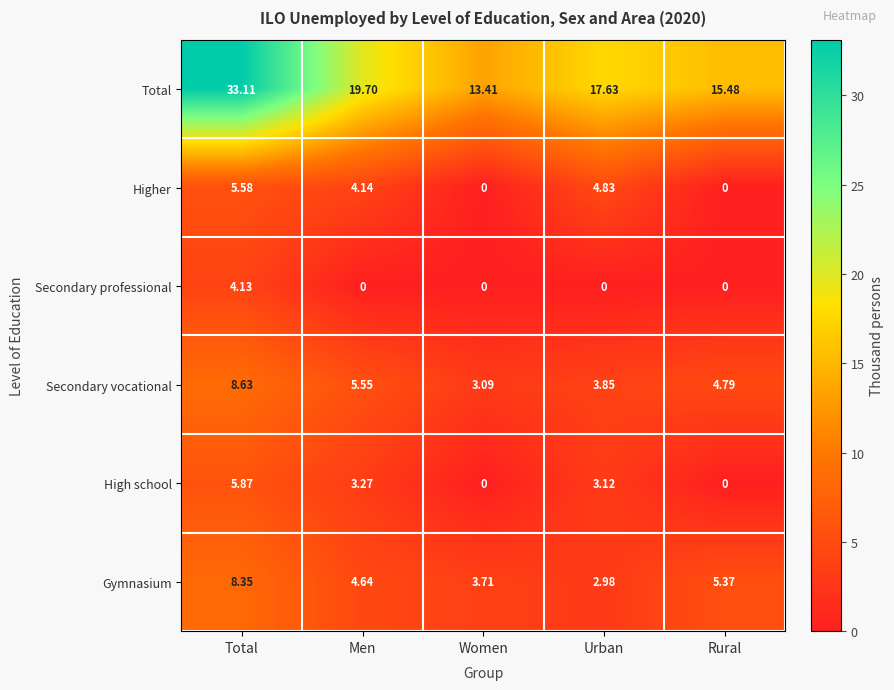

List the series in order of their peak value, lowest first.

Secondary professional, Higher, High school, Gymnasium, Secondary vocational, Total